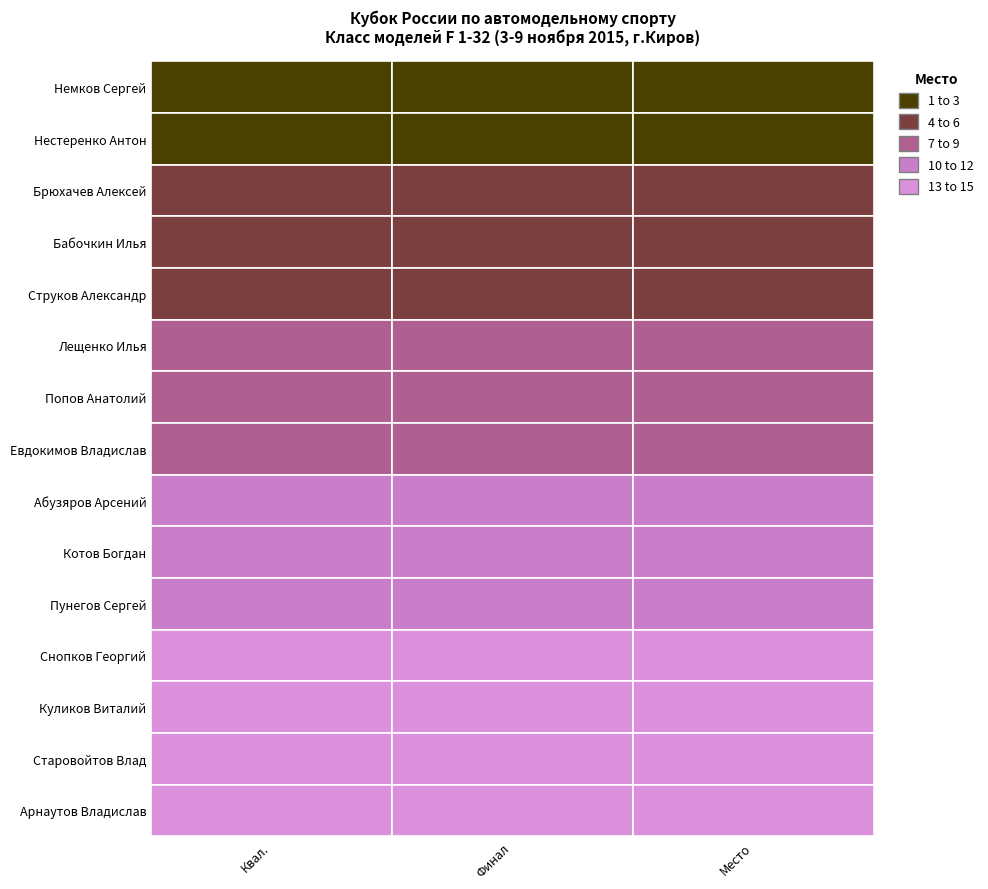

Reading right to left, extract all data points from this chart.

Немков Сергей: 2=1.0	1=273.2	0=4.9
Нестеренко Антон: 2=2.0	1=261.9	0=5.2
Брюхачев Алексей: 2=3.0	1=258.1	0=5.2
Бабочкин Илья: 2=4.0	1=258.1	0=5.3
Струков Александр: 2=5.0	1=254.5	0=5.1
Лещенко Илья: 2=6.0	1=251.3	0=5.3
Попов Анатолий: 2=7.0	1=250.5	0=5.3
Евдокимов Владислав: 2=8.0	1=249.1	0=5.5
Абузяров Арсений: 2=9.0	1=248.5	0=5.4
Котов Богдан: 2=10.0	1=247.4	0=5.5
Пунегов Сергей: 2=11.0	1=247.1	0=5.4
Снопков Георгий: 2=12.0	1=244.7	0=5.5
Куликов Виталий: 2=13.0	1=242.6	0=5.4
Старовойтов Влад: 2=14.0	1=227.2	0=5.7
Арнаутов Владислав: 2=15.0	1=226.1	0=6.3